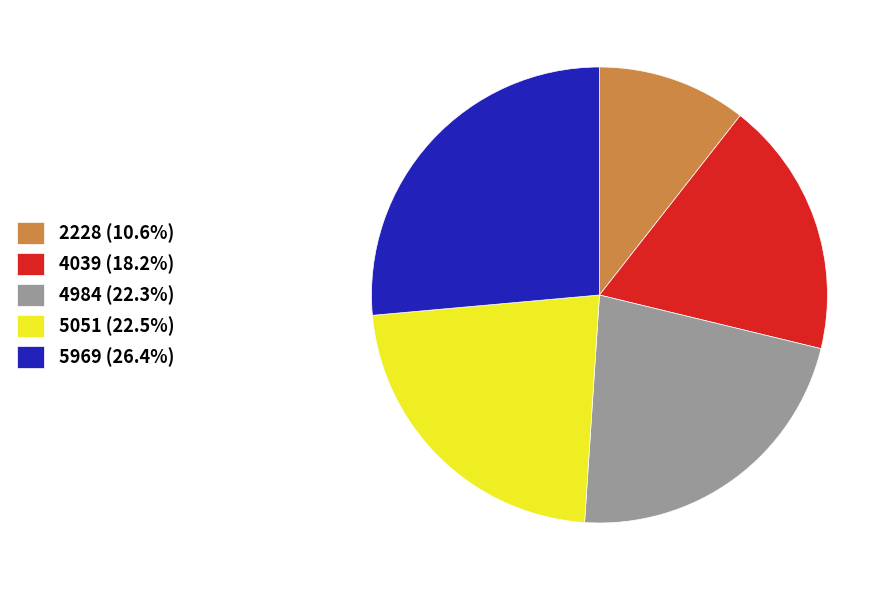

What is the ratio of the value at 2228 (10.6%) to the value at 4984 (22.3%)?

0.5